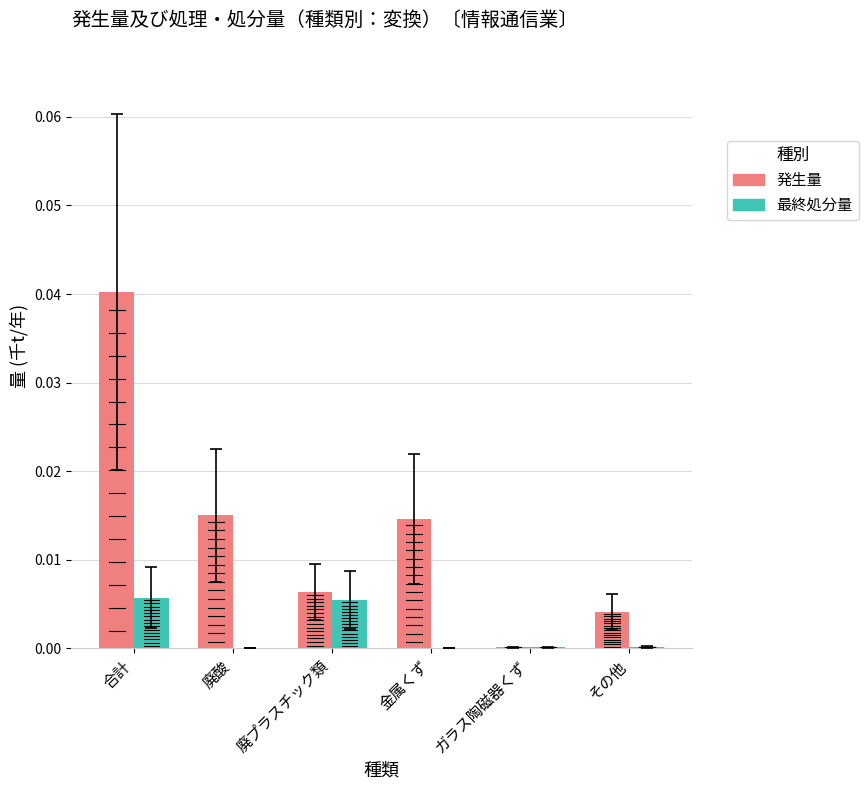

At which category is the sum across all series the highest?

合計